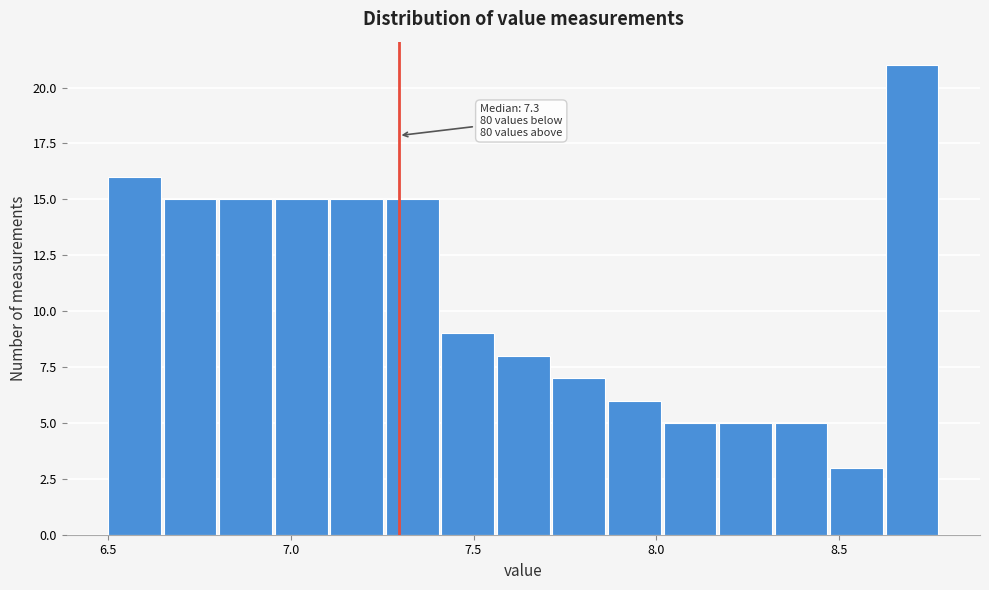

Around what value on the x-axis is the tallest bar? Give the approximate position of its centre, as read against the axis.

8.70